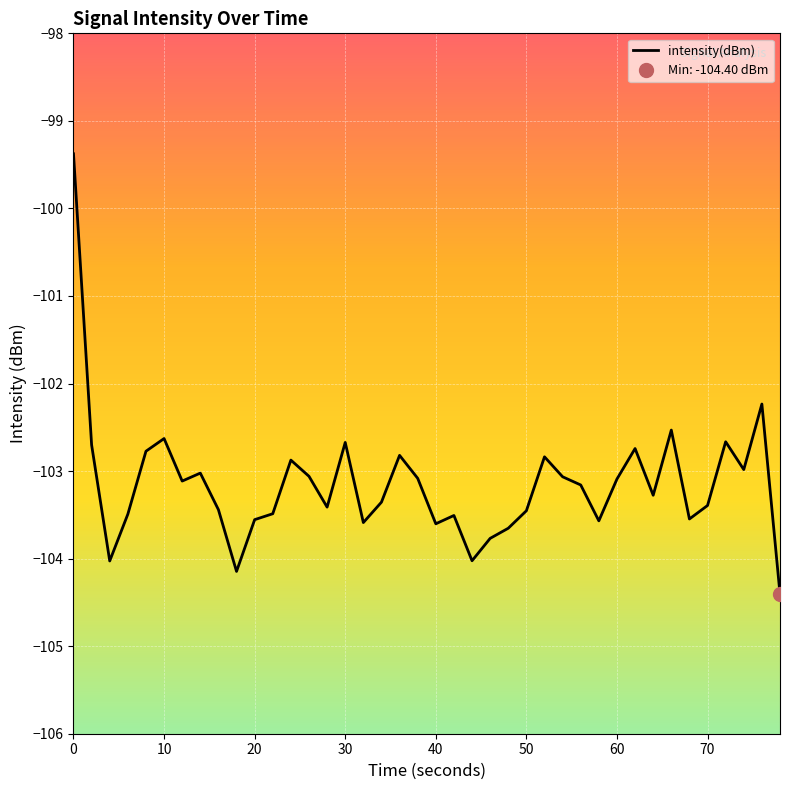

What is the lowest value of the intensity(dBm) series?

-104.4